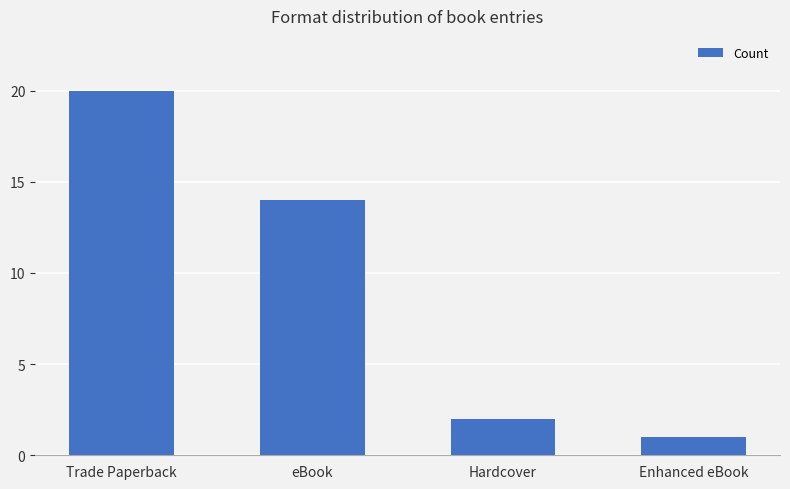

What position from the right is eBook?

3